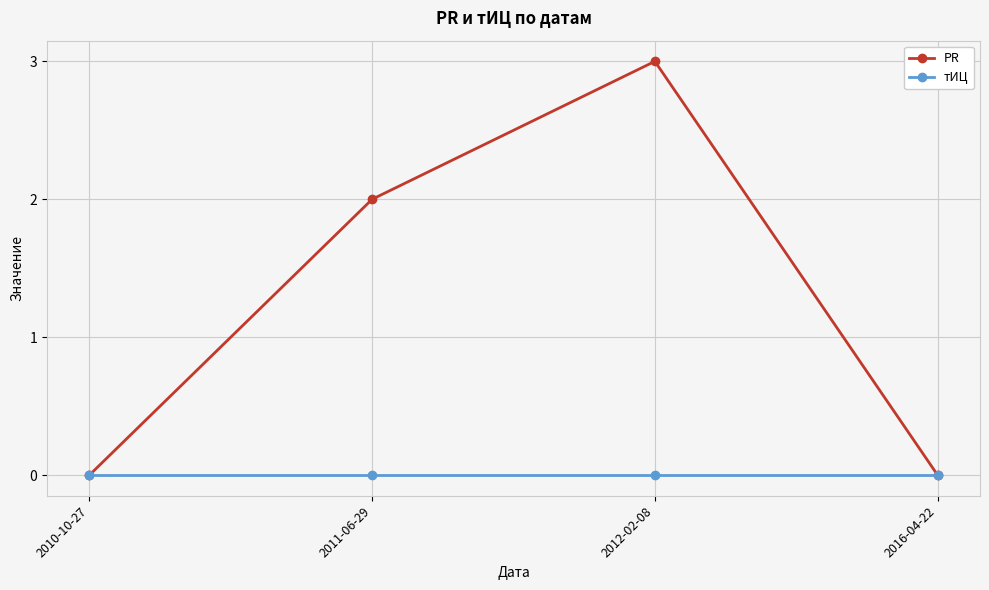

Is it true that PR equals 0 at 2010-10-27?

True